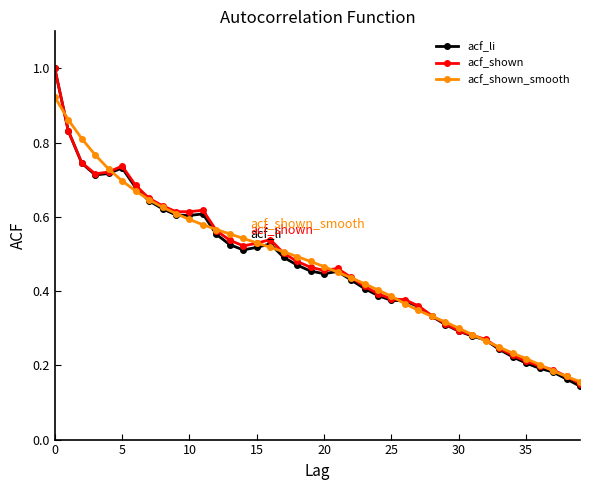

What is the maximum value shown in the chart?

1.0